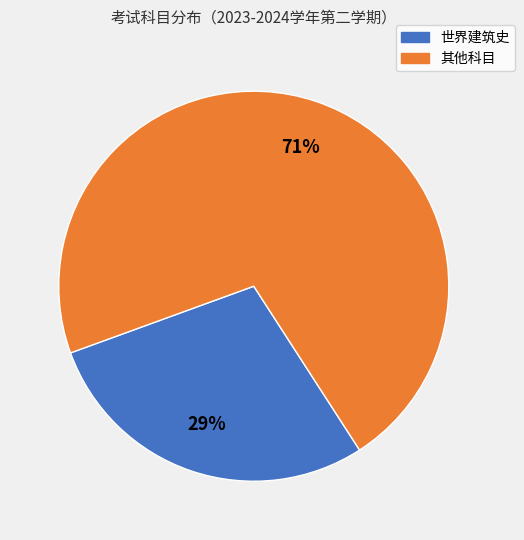

Does any single category account for the majority?

Yes